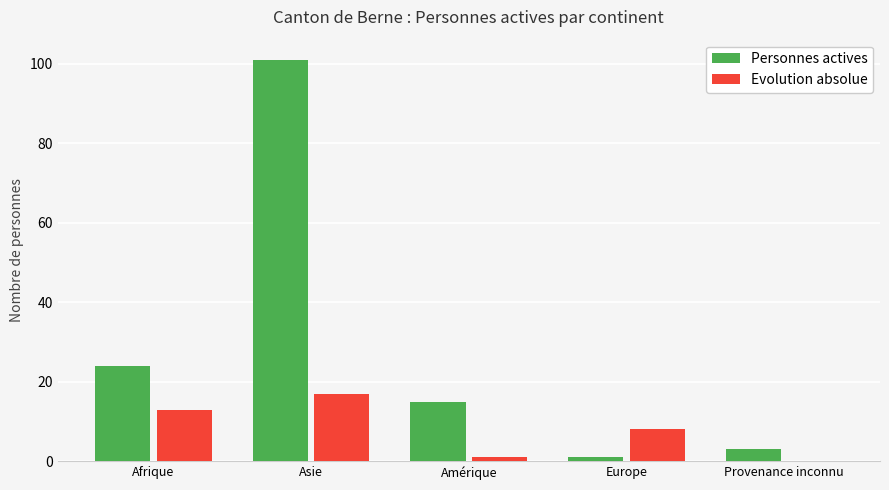

Read the Evolution absolue value at Afrique.

13